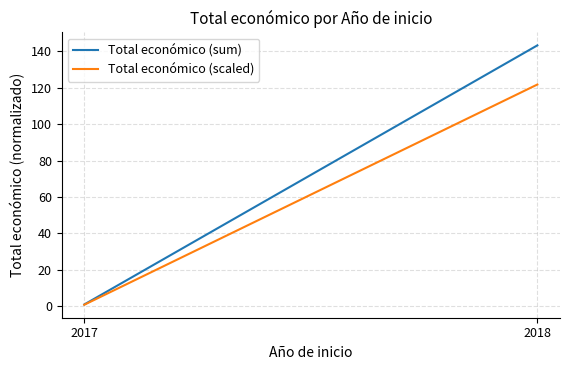

Is this an area chart (filled region under the line)?

No